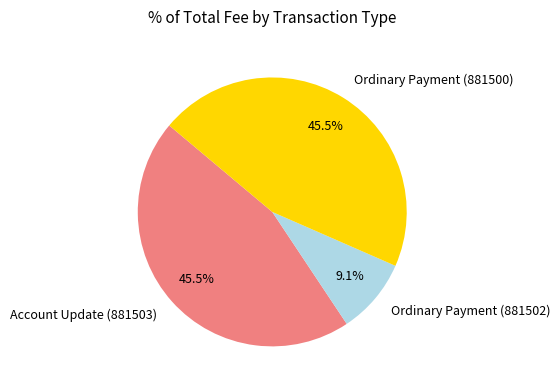

What portion of the pie excludes Ordinary Payment (881502)?

90.9%